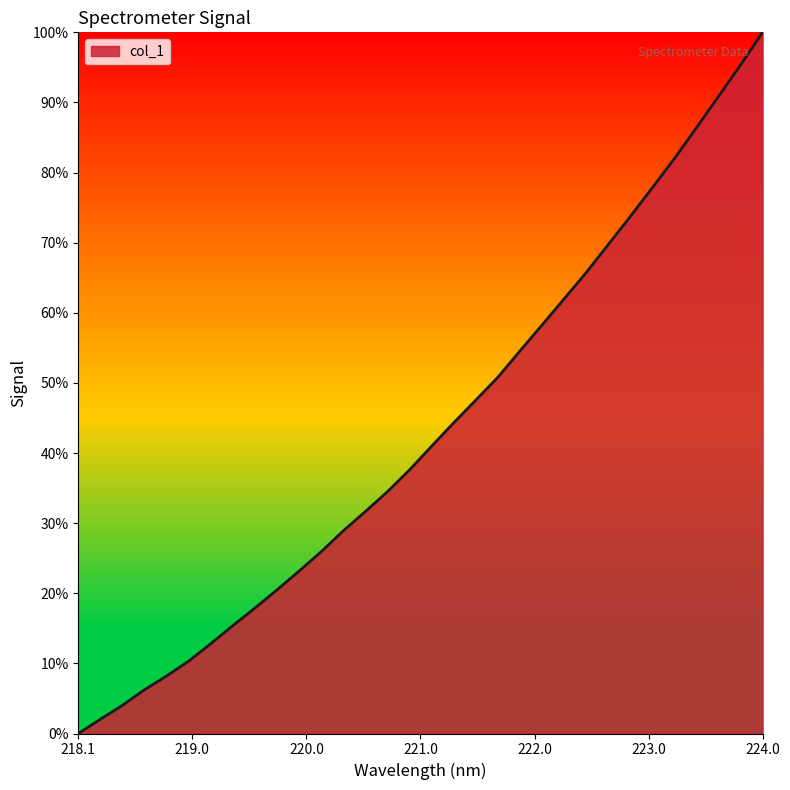

What is the greatest value displayed?

100.0